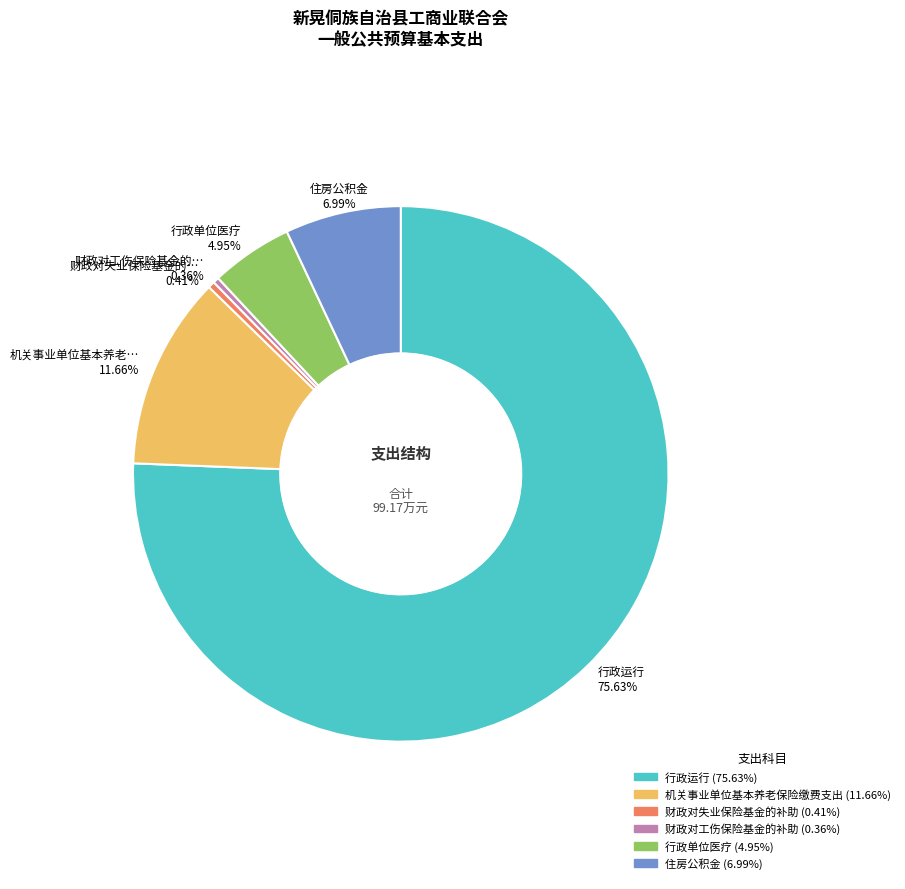

What is the largest slice in the pie chart?

行政运行